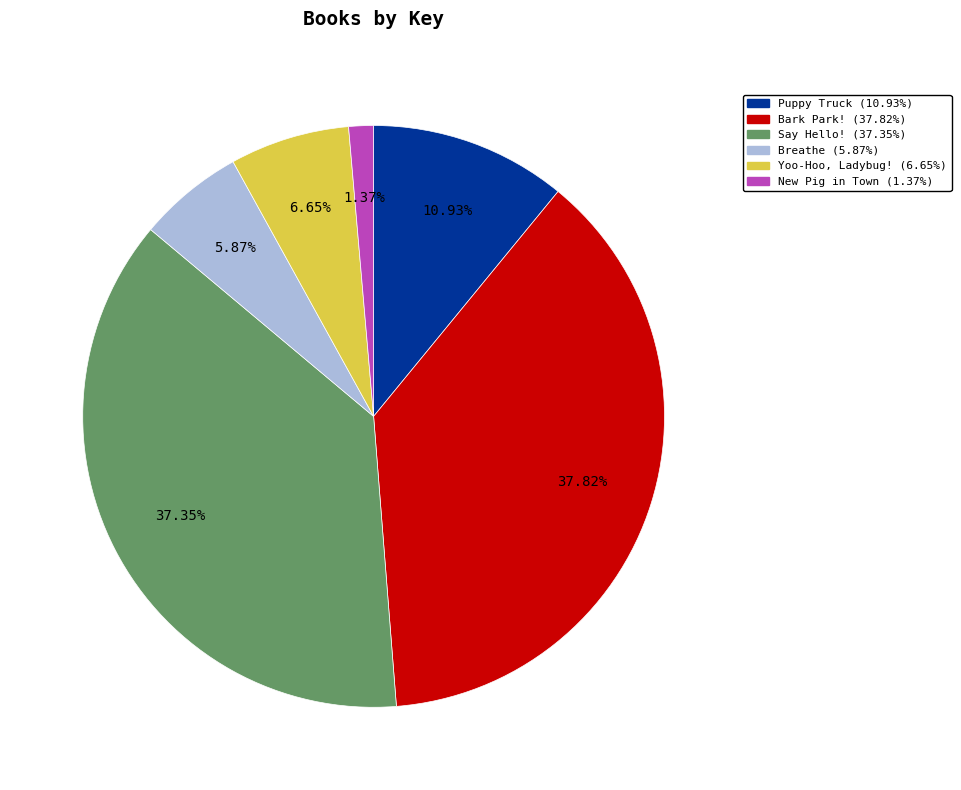

Is it true that Say Hello! is 37% of the pie?

True